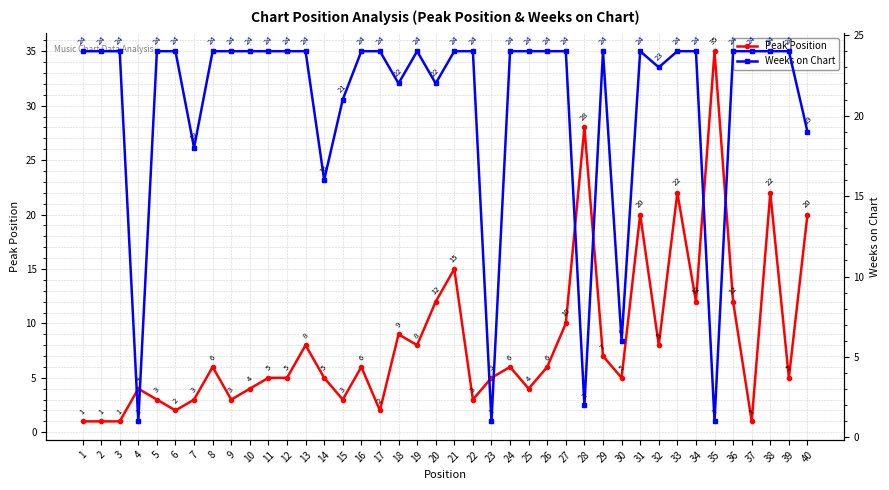

Which category has the lowest value in the Weeks on Chart series?

4